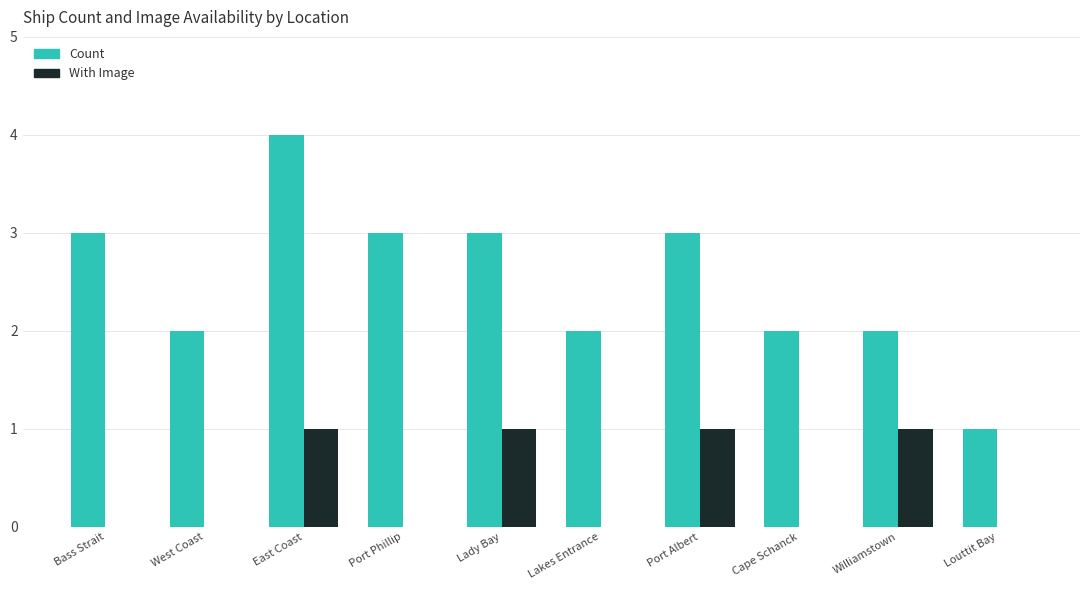

Which series has the largest range (max minus min)?

Count